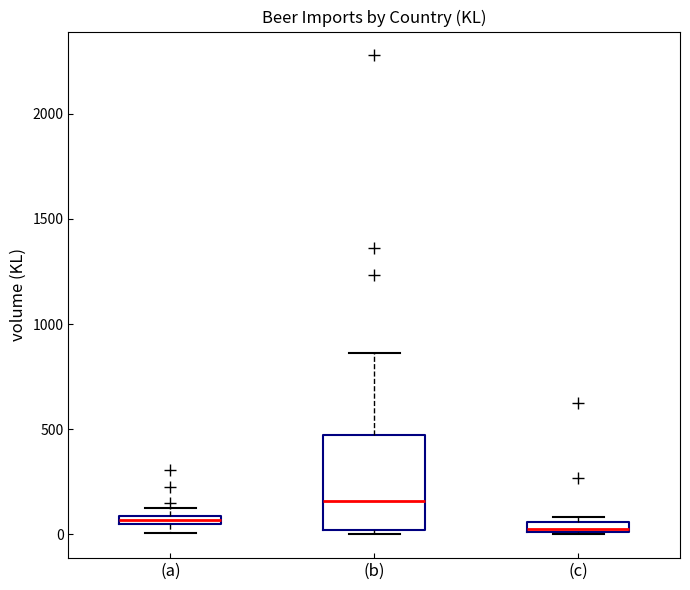

Which box is the tallest, from its lower edge to its upper edge?

(b)